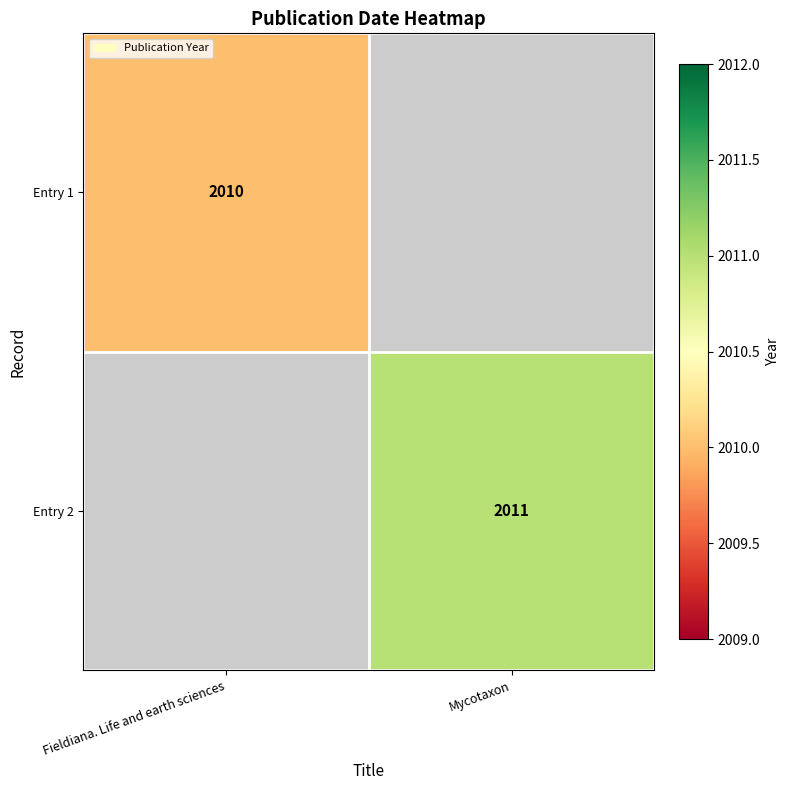

Is it true that Entry 1 equals 3059 at Fieldiana. Life and earth sciences?

False